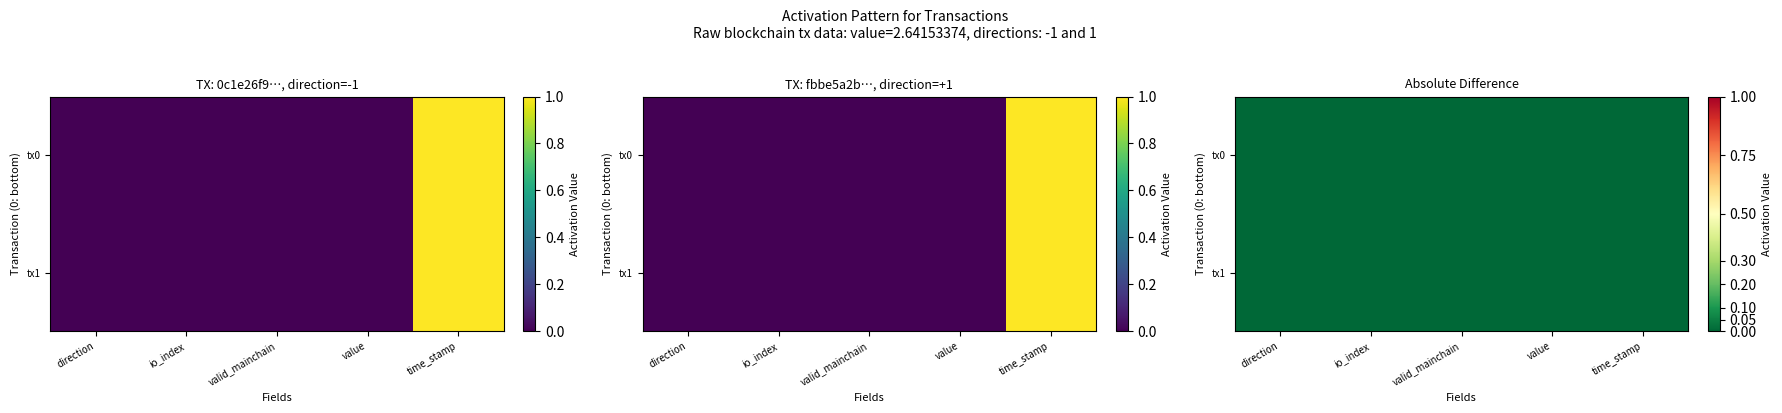

Which series has the largest range (max minus min)?

tx0